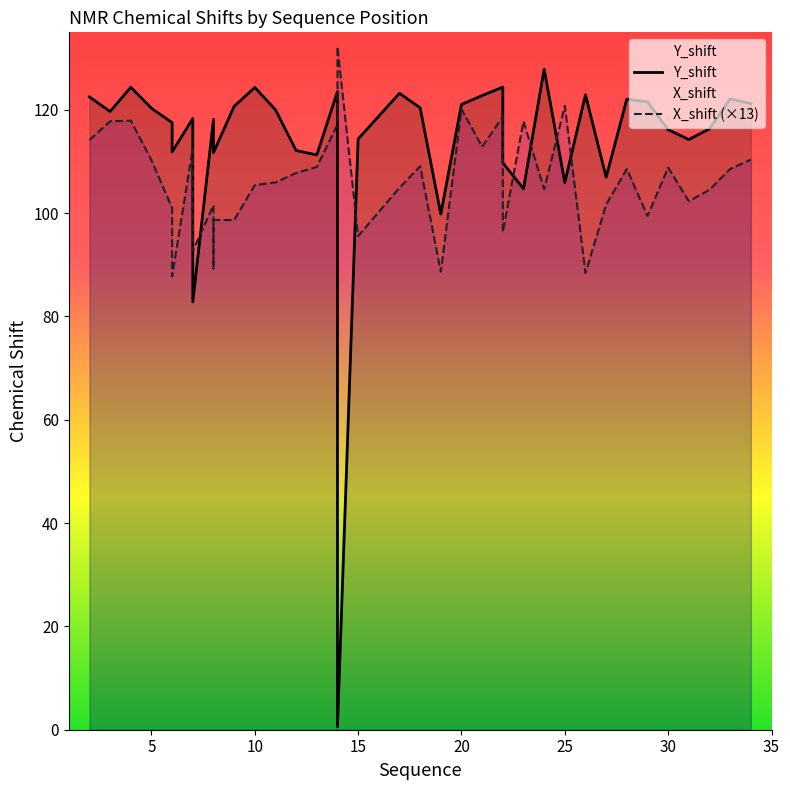

What is the label of the 27th point from the right?

10